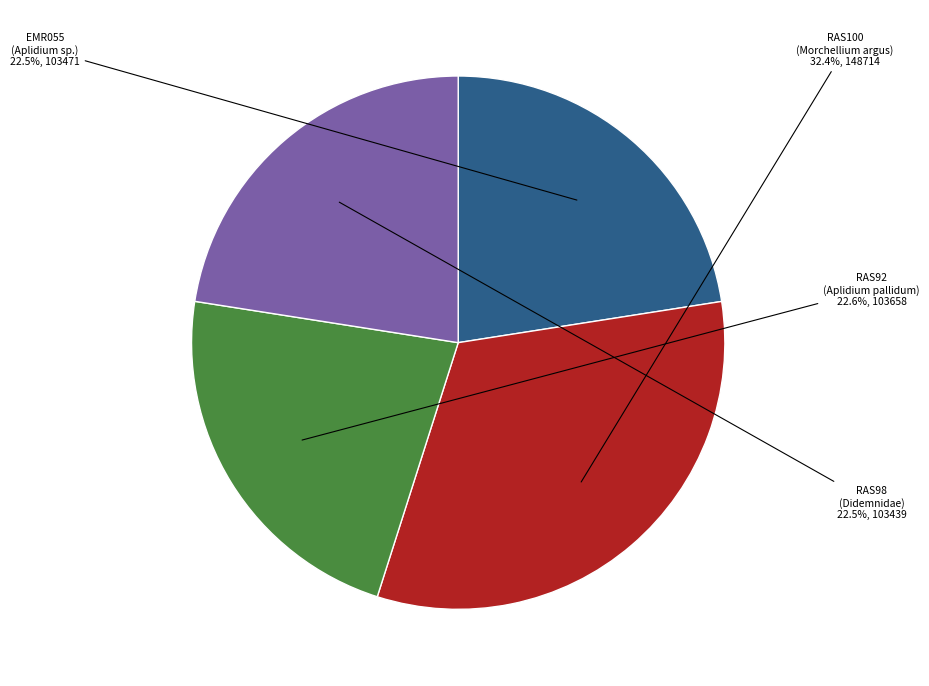

Count the number of slices in the pie.

4